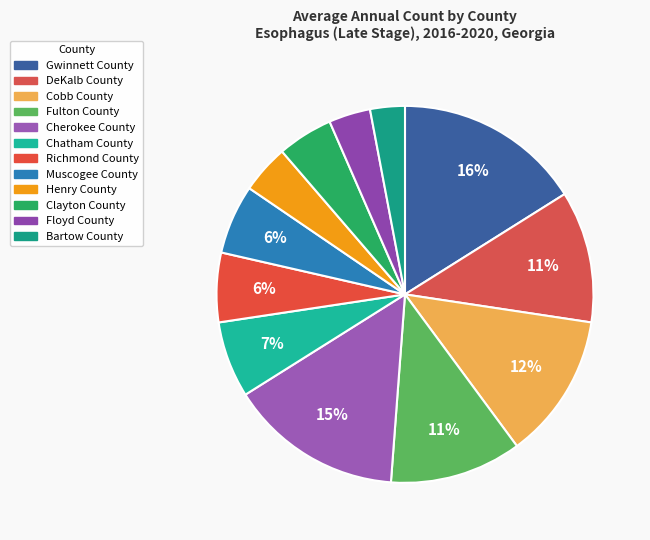

Combined, do Henry County and Fulton County account for over 50%?

No